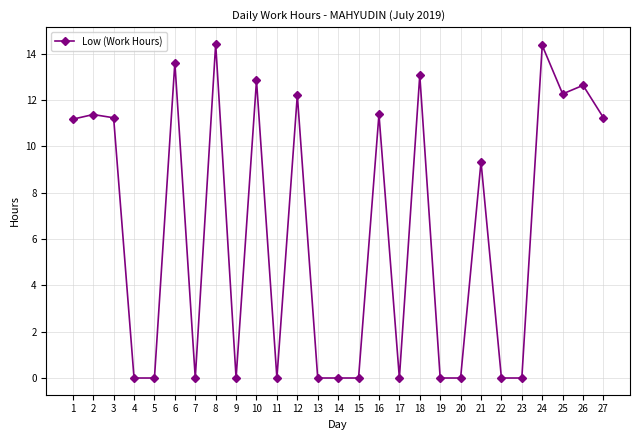

The value at 5 is 9.4. True or false?

False